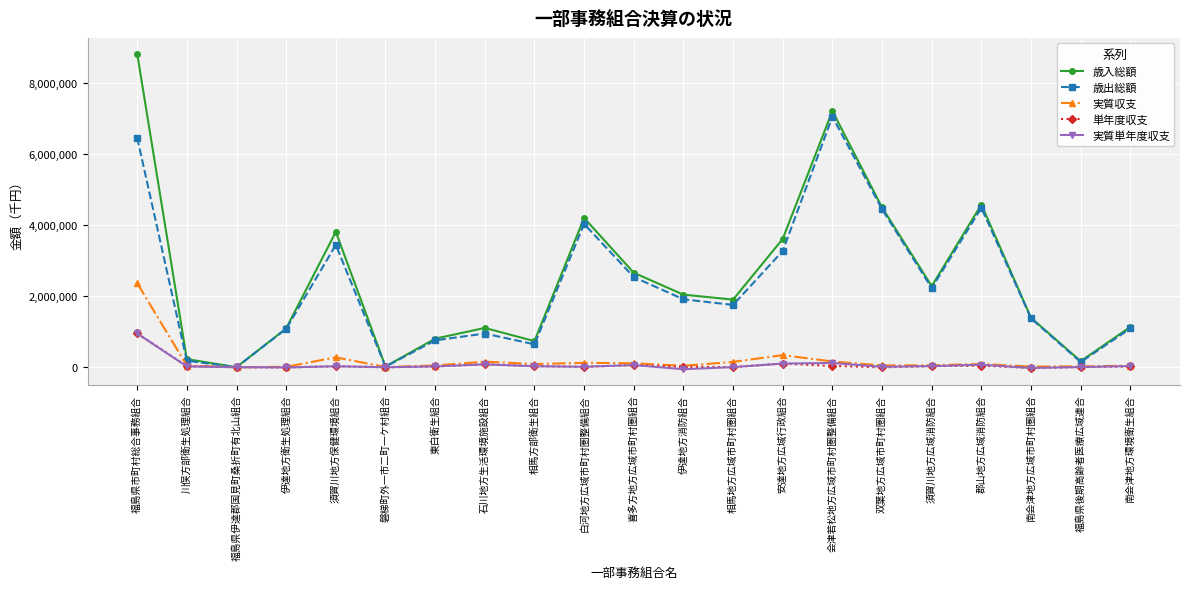

What is the difference between the highest and lowest values at 会津若松地方広域市町村圏整備組合?

7188171